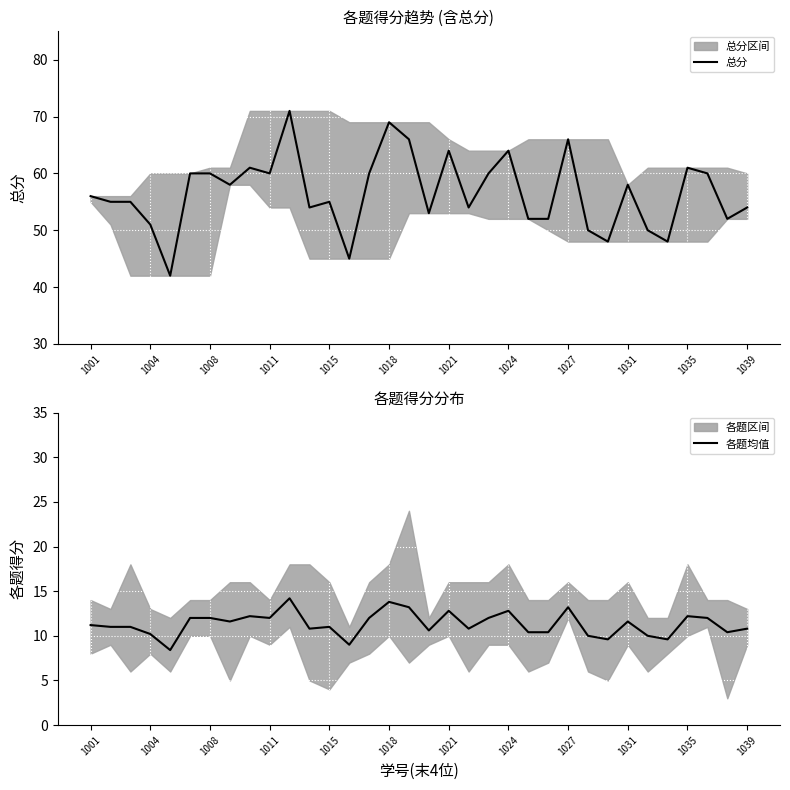

Reading left to right, what are all the values shown in this chart?

总分: 56.0	55.0	55.0	51.0	42.0	60.0	60.0	58.0	61.0	60.0	71.0	54.0	55.0	45.0	60.0	69.0	66.0	53.0	64.0	54.0	60.0	64.0	52.0	52.0	66.0	50.0	48.0	58.0	50.0	48.0	61.0	60.0	52.0	54.0
各题均值: 11.2	11.0	11.0	10.2	8.4	12.0	12.0	11.6	12.2	12.0	14.2	10.8	11.0	9.0	12.0	13.8	13.2	10.6	12.8	10.8	12.0	12.8	10.4	10.4	13.2	10.0	9.6	11.6	10.0	9.6	12.2	12.0	10.4	10.8